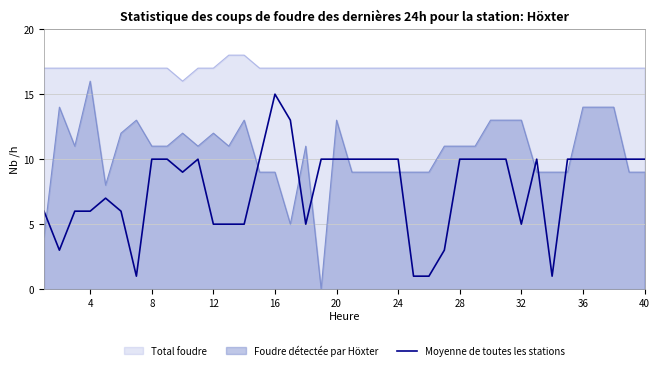

Count the number of data series in this chart.

3